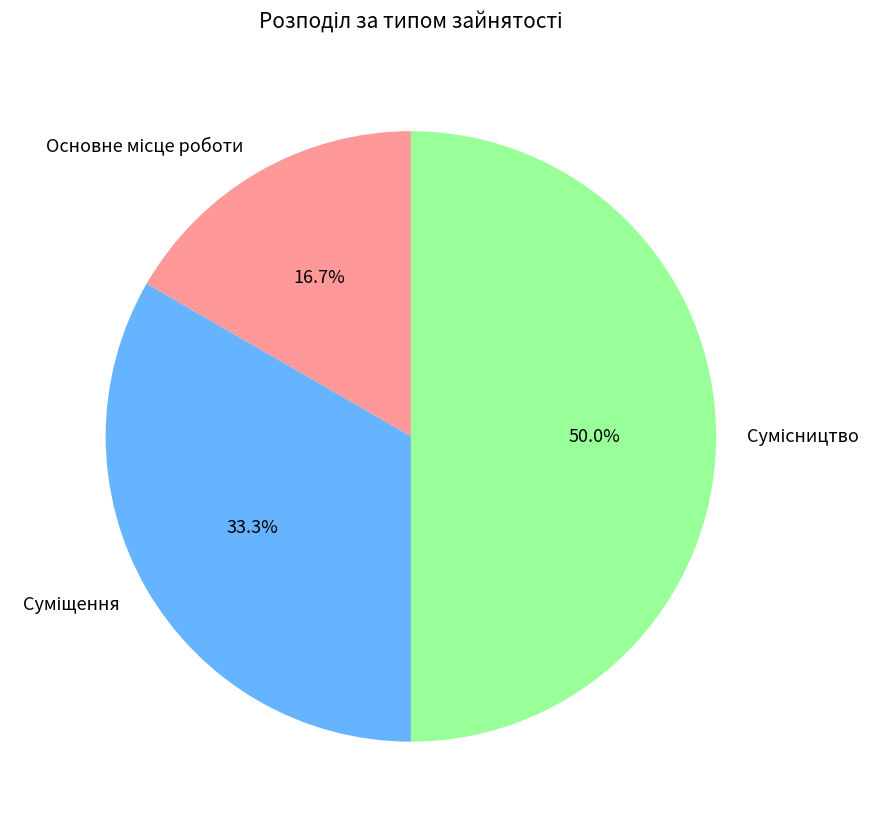

Which slice is the largest?

Сумісництво